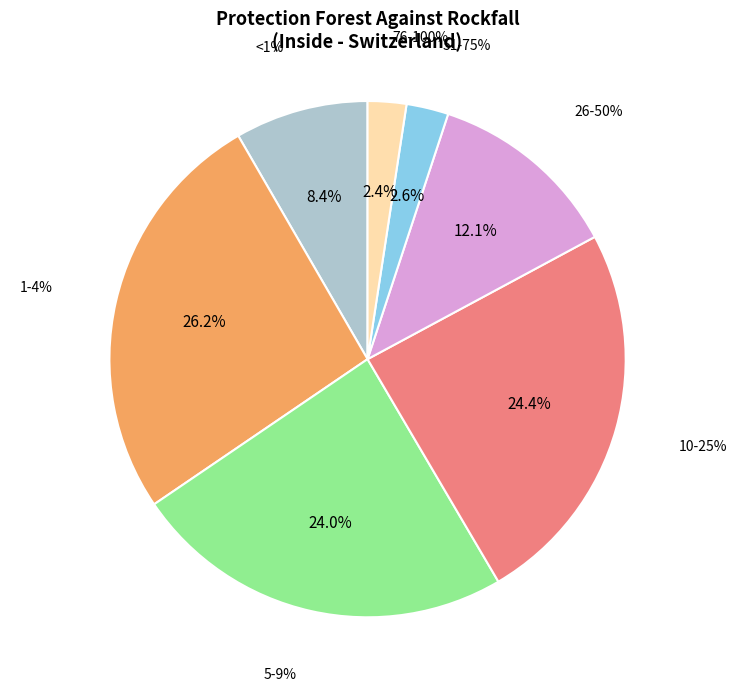

To the nearest percent, what percentage of the pie is 10-25%?

24%